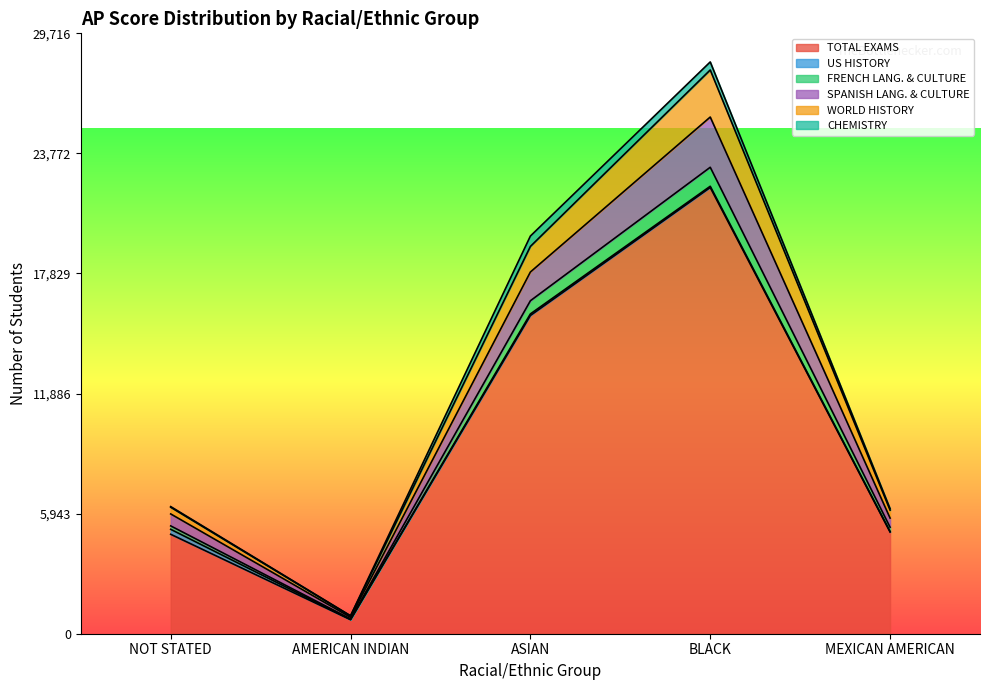

What is the value of the FRENCH LANG. & CULTURE point at the 2nd from the left?

890